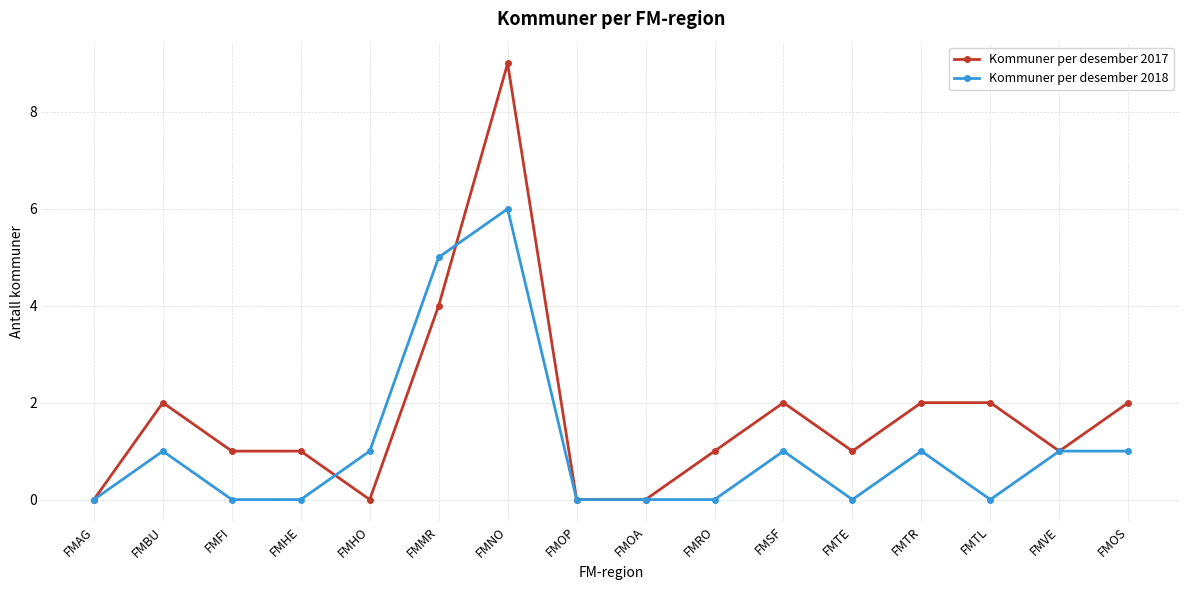

Where is the first local maximum for Kommuner per desember 2018?

FMBU